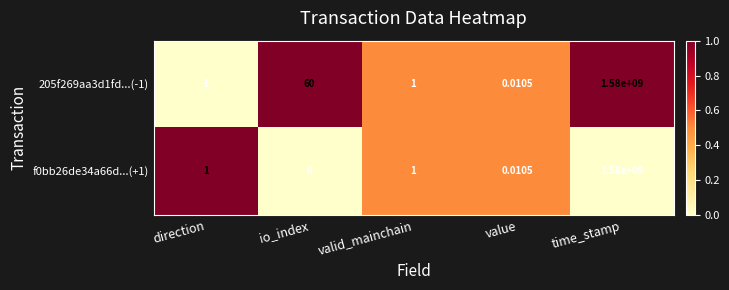

Which category has the highest value across all series?

time_stamp